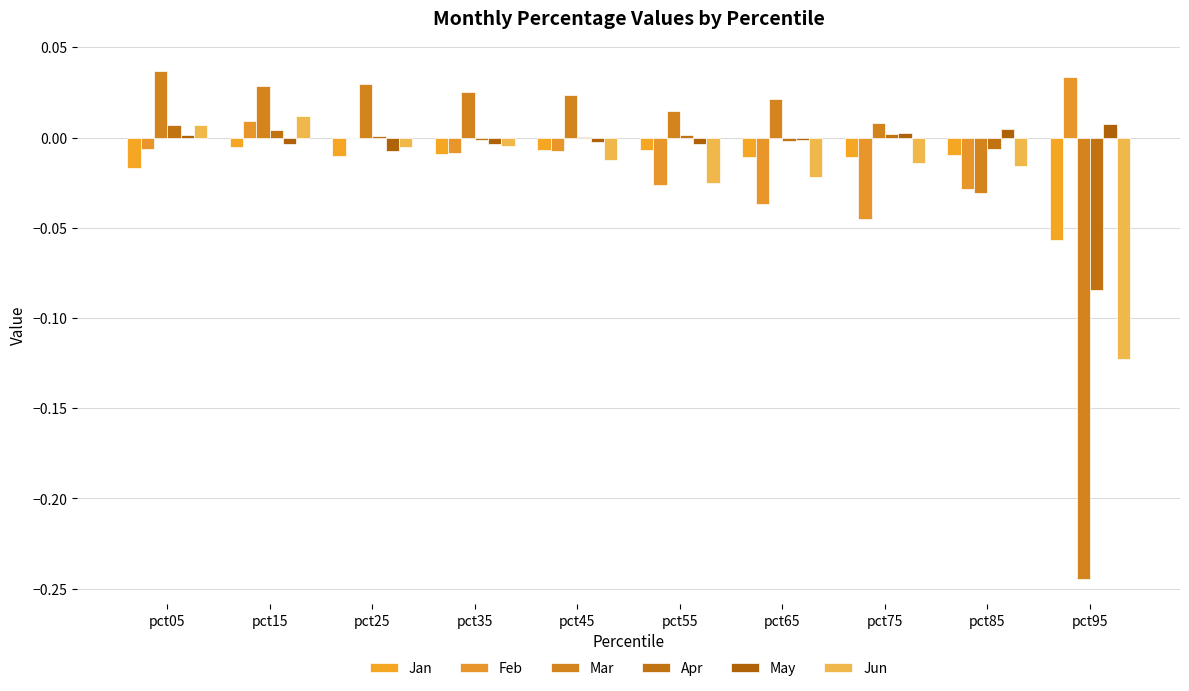

At which category does the chart reach its minimum across all series?

pct95